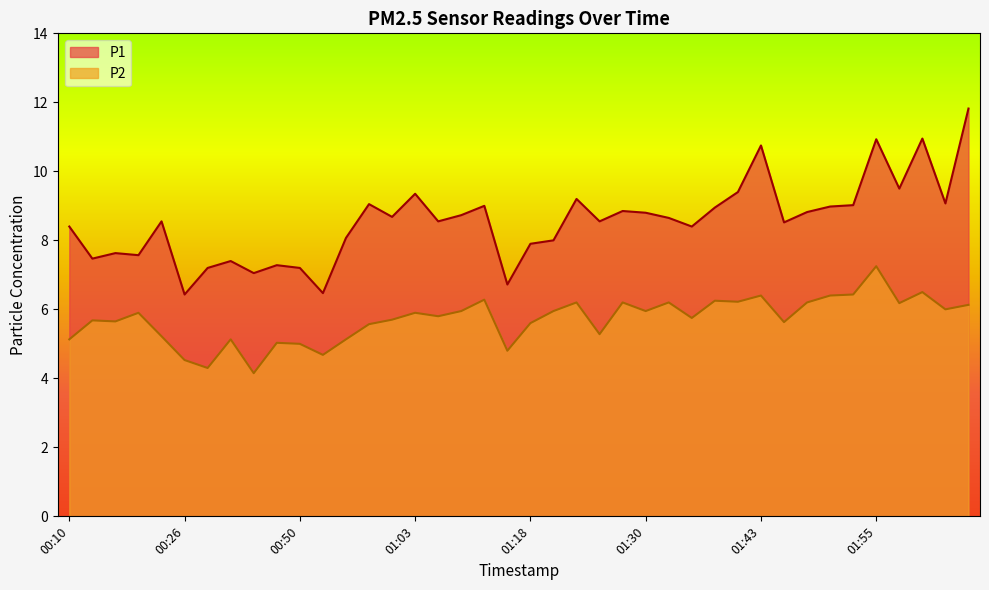

How many data points in P1 are above 8?

27